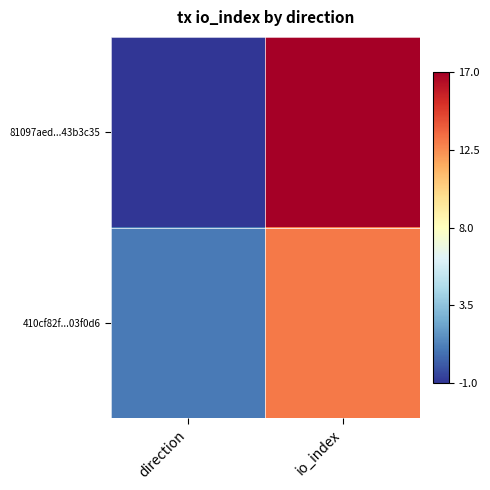

At which category is the sum across all series the highest?

io_index